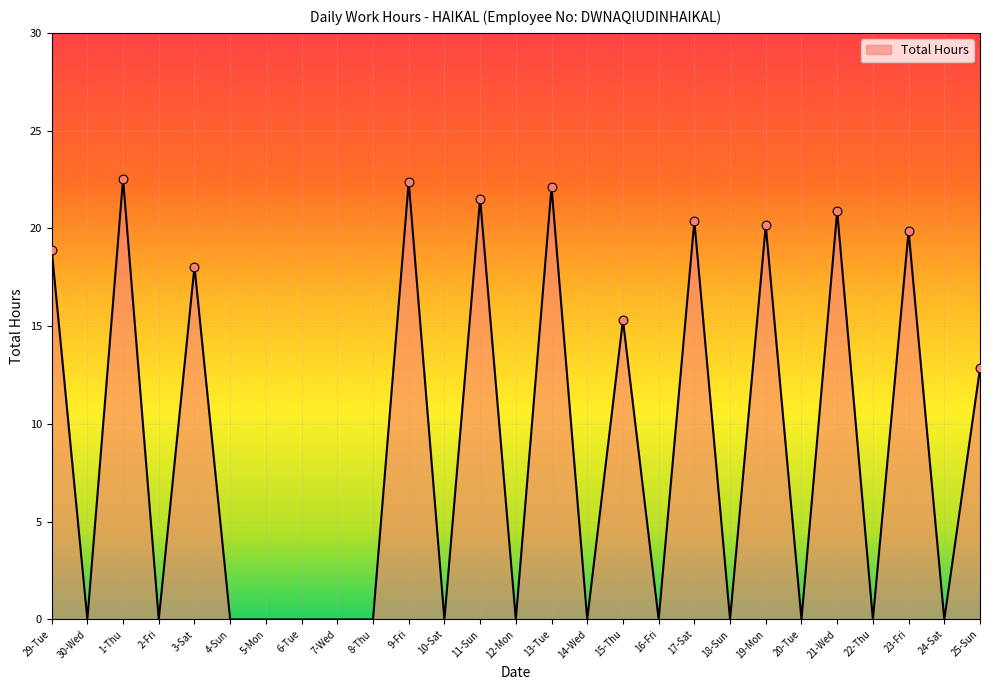

Between 10-Sat and 11-Sun, which is larger?

11-Sun